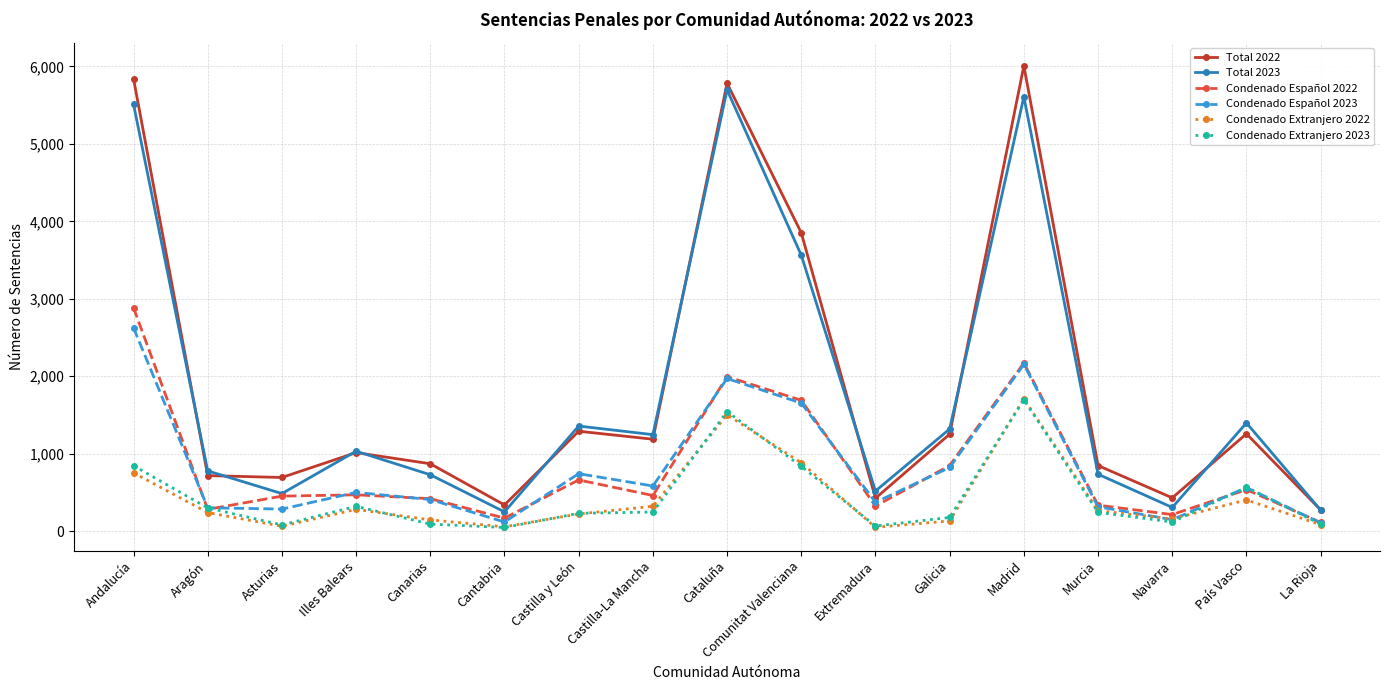

What are all the series names shown in the legend?

Total 2022, Total 2023, Condenado Español 2022, Condenado Español 2023, Condenado Extranjero 2022, Condenado Extranjero 2023